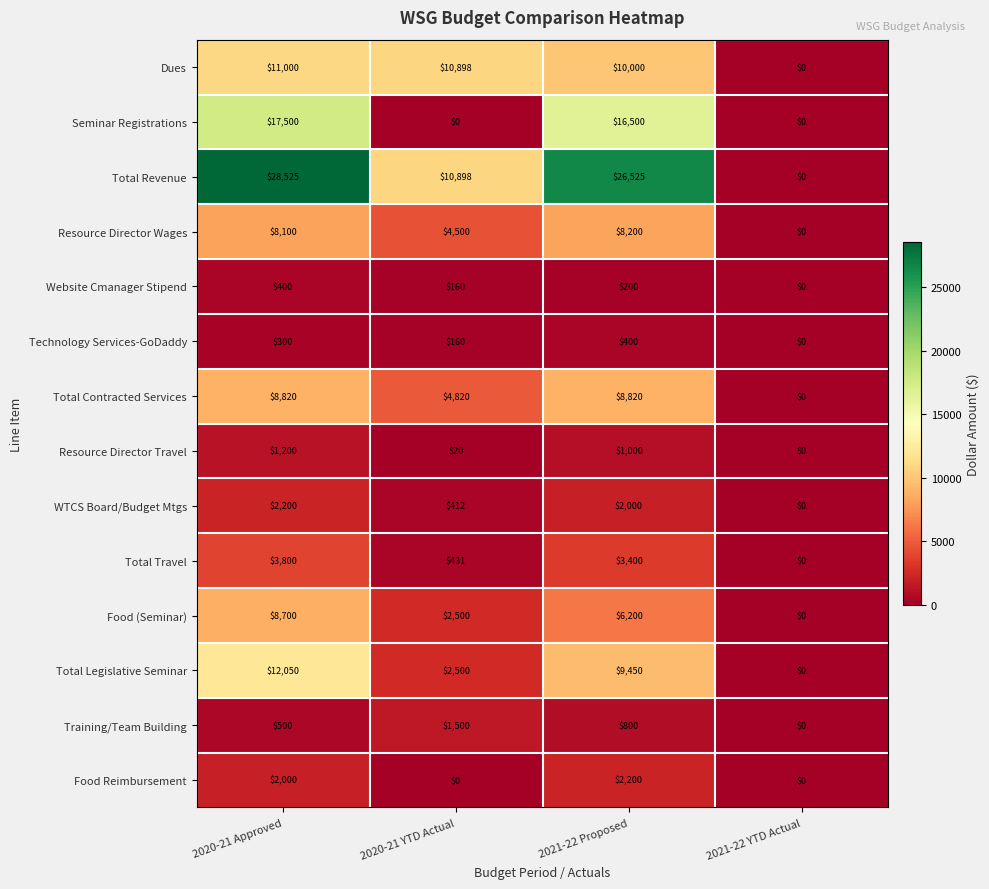

The value of Dues at 2021-22 YTD Actual is 0. True or false?

True